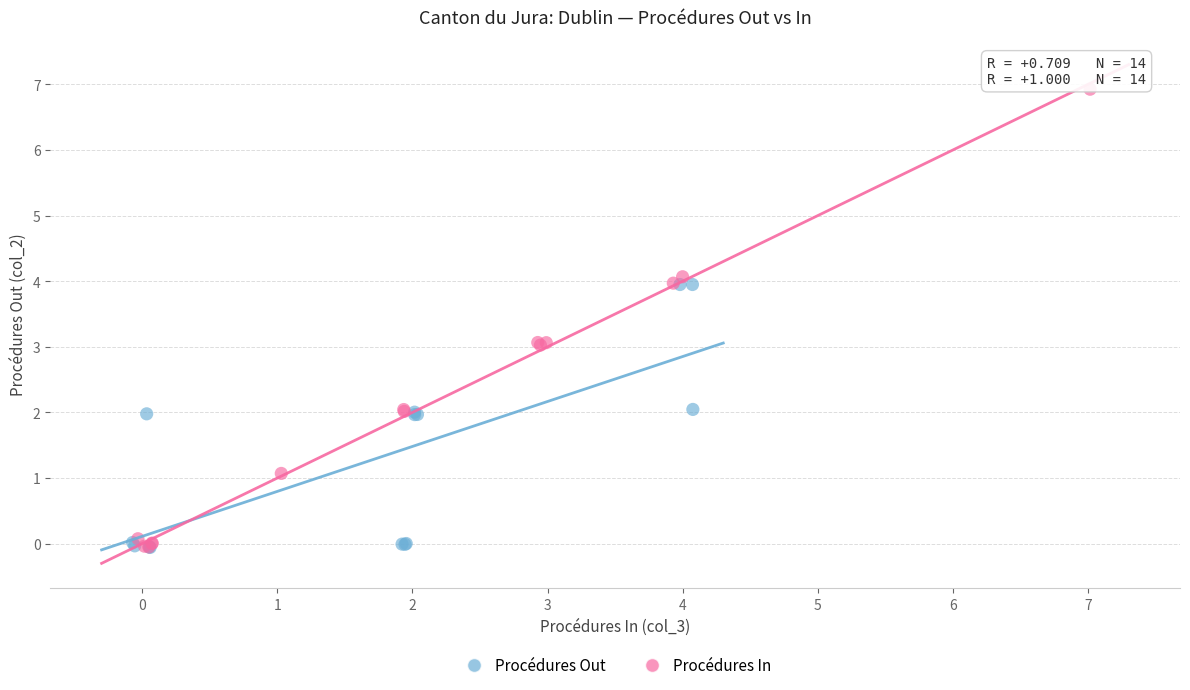

Which series reaches the maximum Y coordinate?

Procédures In